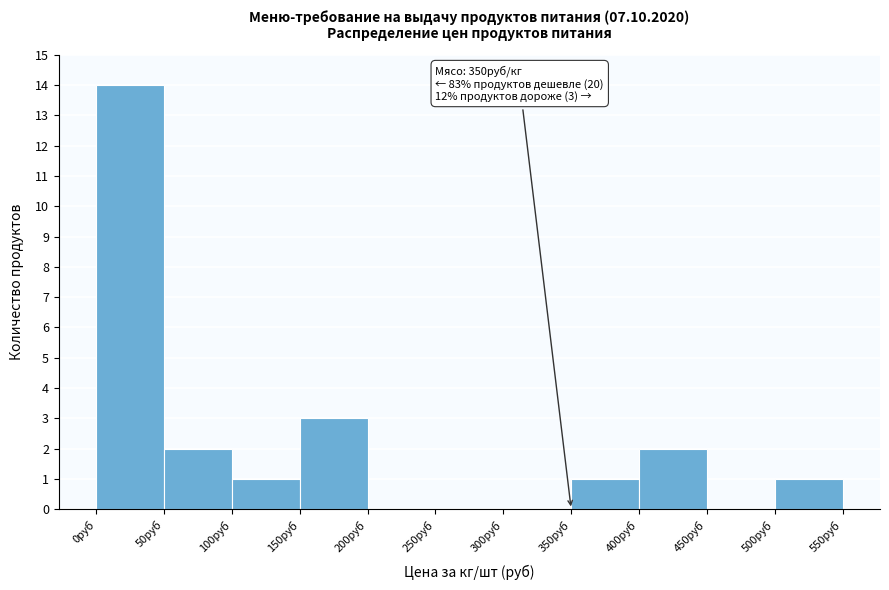

Which range on the x-axis has the tallest bar?

0 to 50